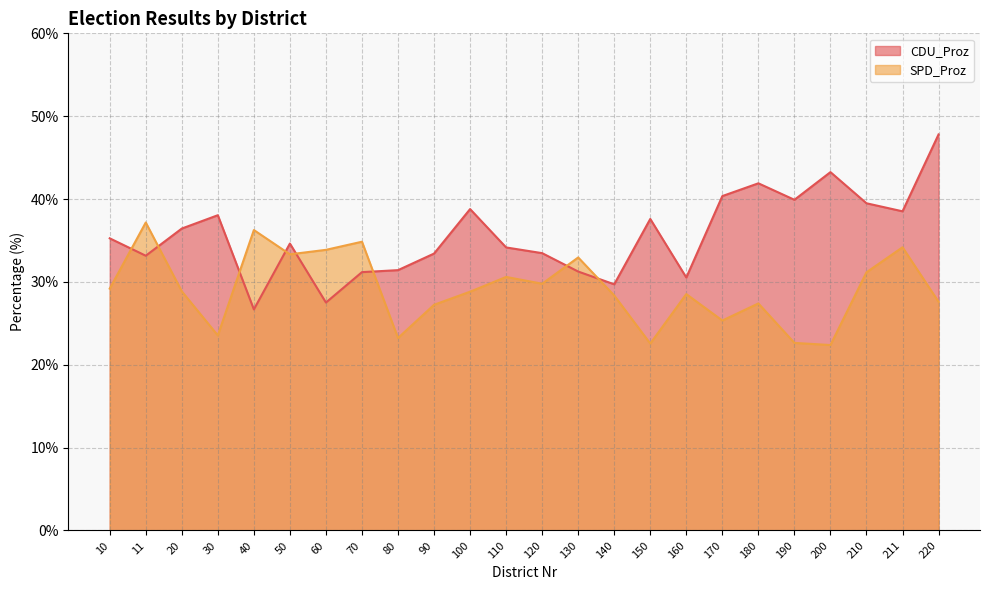

Reading right to left, list all the values displayed in this chart.

CDU_Proz: 220=47.8	211=38.5	210=39.5	200=43.2	190=39.9	180=41.9	170=40.4	160=30.5	150=37.6	140=29.7	130=31.2	120=33.5	110=34.2	100=38.8	90=33.4	80=31.4	70=31.2	60=27.5	50=34.6	40=26.7	30=38.0	20=36.4	11=33.2	10=35.3
SPD_Proz: 220=27.6	211=34.2	210=31.2	200=22.4	190=22.6	180=27.4	170=25.3	160=28.5	150=22.6	140=28.4	130=33.0	120=29.8	110=30.6	100=28.8	90=27.2	80=23.2	70=34.9	60=33.9	50=33.3	40=36.3	30=23.5	20=28.9	11=37.2	10=29.2